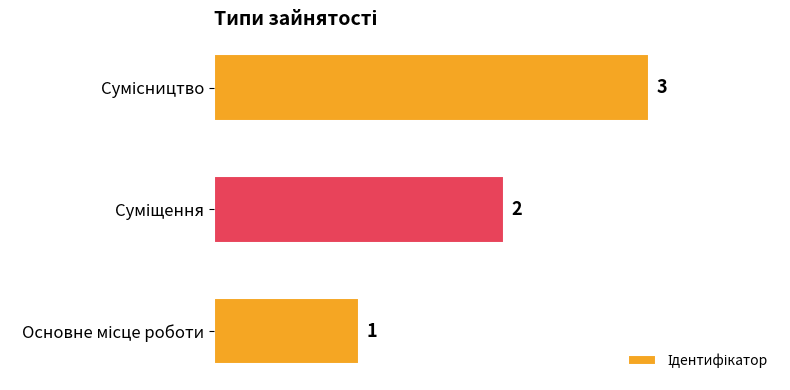

What is the sum of all values?

6